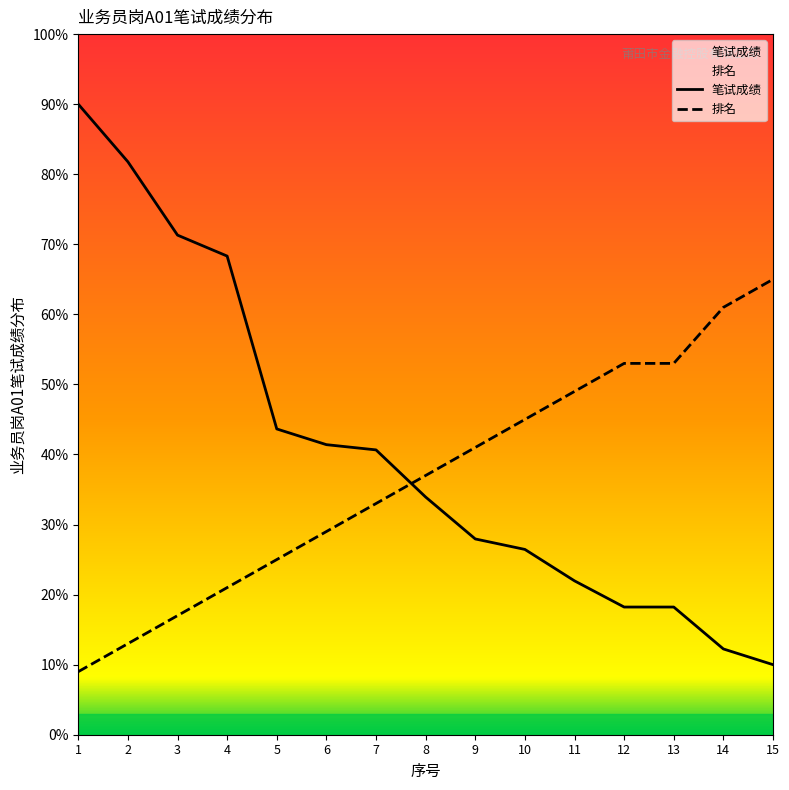

Is the value of 排名 at 14 greater than the value of 笔试成绩 at 8?

Yes